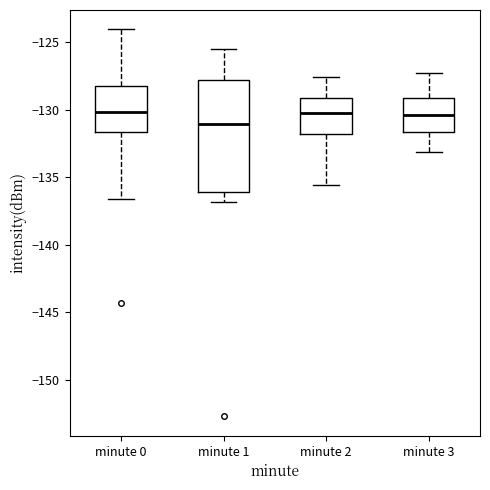

Reading left to right, read every box against the y-axis: the position of its median line, the range the box covers, and the ends of its whiskers. The values are not printed on the chart, so give them approximately, as read against the axis.

minute 0: median -130.0, box -131.5 to -128.0, whiskers -136.5 to -124.0
minute 1: median -131.0, box -136.0 to -128.0, whiskers -137.0 to -125.5
minute 2: median -130.0, box -132.0 to -129.0, whiskers -135.5 to -127.5
minute 3: median -130.5, box -131.5 to -129.0, whiskers -133.0 to -127.5